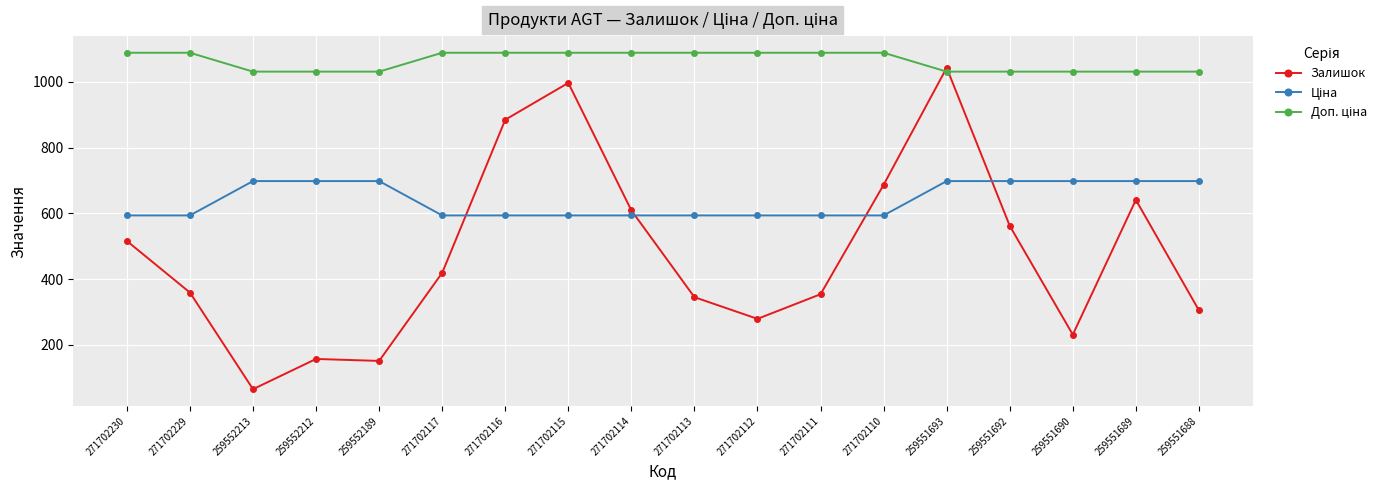

True or false: Залишок has a value of 619.4 at 271702111.

False